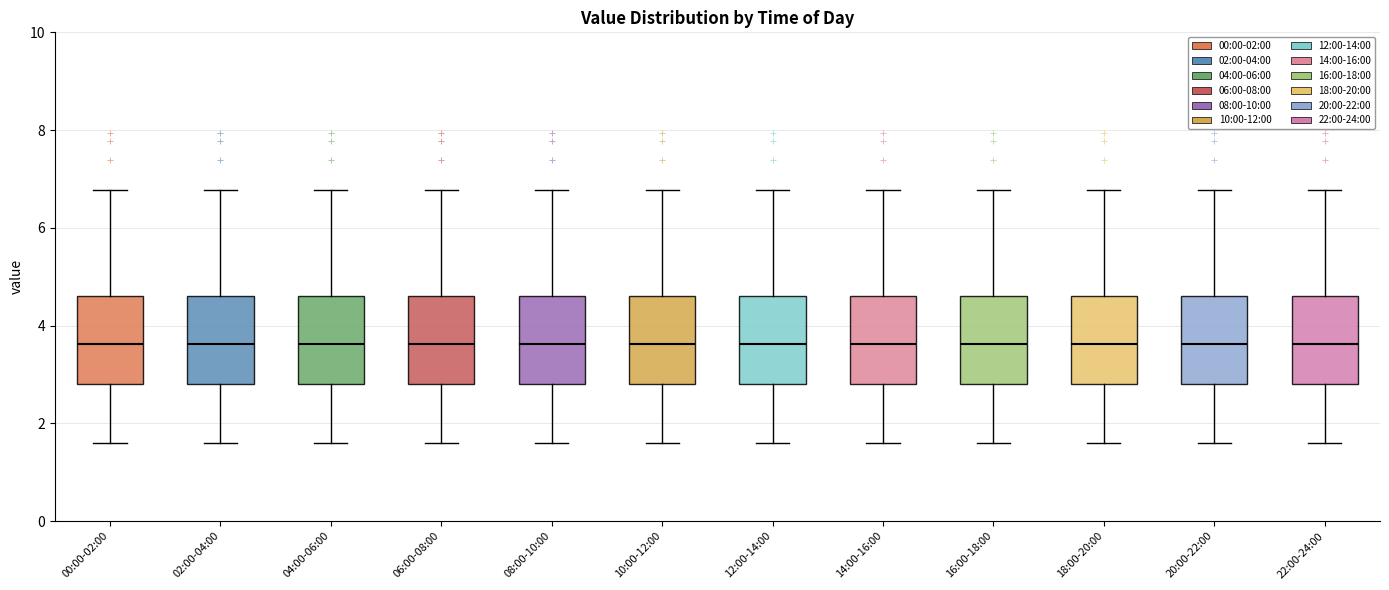

Reading left to right, read every box against the y-axis: the position of its median line, the range the box covers, and the ends of its whiskers. The values are not printed on the chart, so give them approximately, as read against the axis.

00:00-02:00: median 3.6, box 2.8 to 4.6, whiskers 1.6 to 6.8
02:00-04:00: median 3.6, box 2.8 to 4.6, whiskers 1.6 to 6.8
04:00-06:00: median 3.6, box 2.8 to 4.6, whiskers 1.6 to 6.8
06:00-08:00: median 3.6, box 2.8 to 4.6, whiskers 1.6 to 6.8
08:00-10:00: median 3.6, box 2.8 to 4.6, whiskers 1.6 to 6.8
10:00-12:00: median 3.6, box 2.8 to 4.6, whiskers 1.6 to 6.8
12:00-14:00: median 3.6, box 2.8 to 4.6, whiskers 1.6 to 6.8
14:00-16:00: median 3.6, box 2.8 to 4.6, whiskers 1.6 to 6.8
16:00-18:00: median 3.6, box 2.8 to 4.6, whiskers 1.6 to 6.8
18:00-20:00: median 3.6, box 2.8 to 4.6, whiskers 1.6 to 6.8
20:00-22:00: median 3.6, box 2.8 to 4.6, whiskers 1.6 to 6.8
22:00-24:00: median 3.6, box 2.8 to 4.6, whiskers 1.6 to 6.8